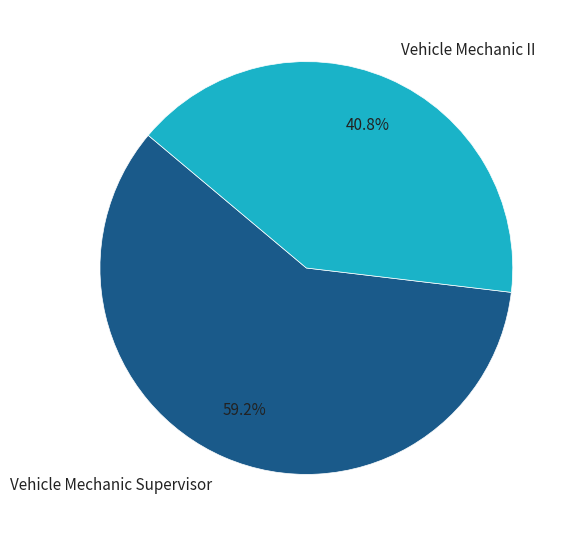

The Vehicle Mechanic II slice represents 34% of the pie. True or false?

False